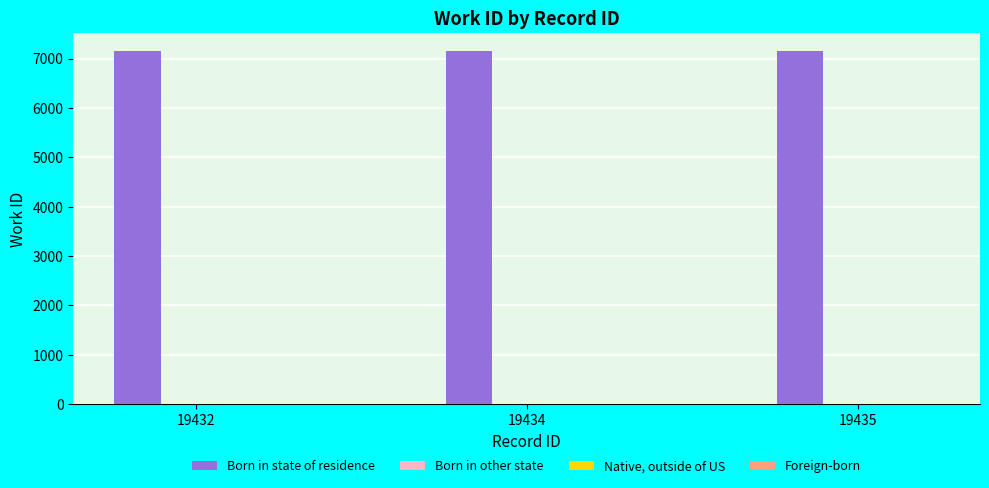

The Born in state of residence series shows 10638.2 at 19434. True or false?

False